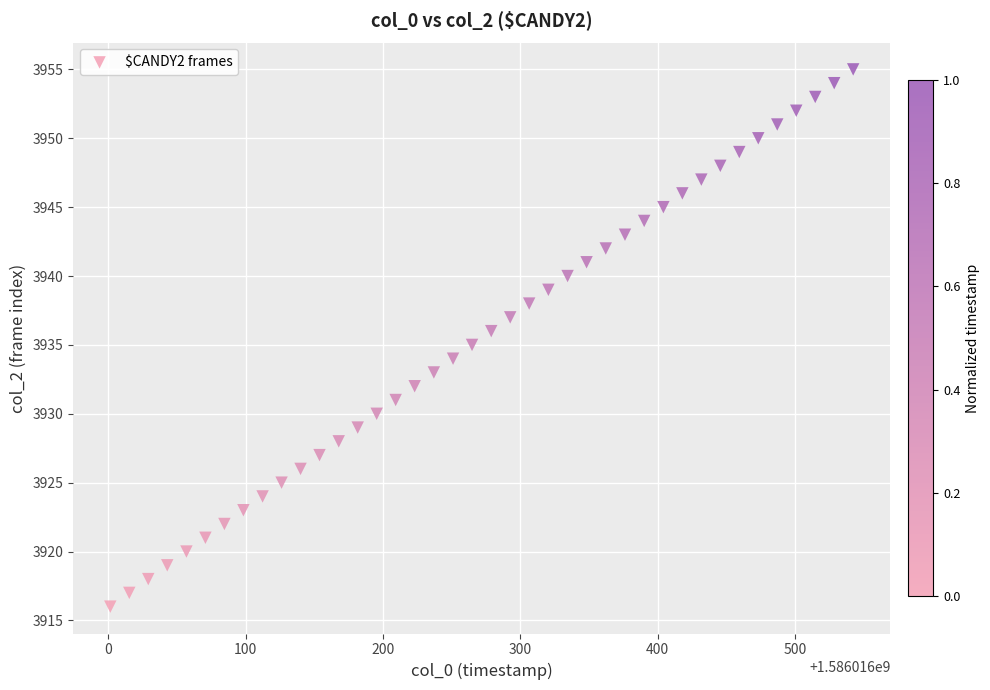

What is the range of Y values (max minus min)?

39